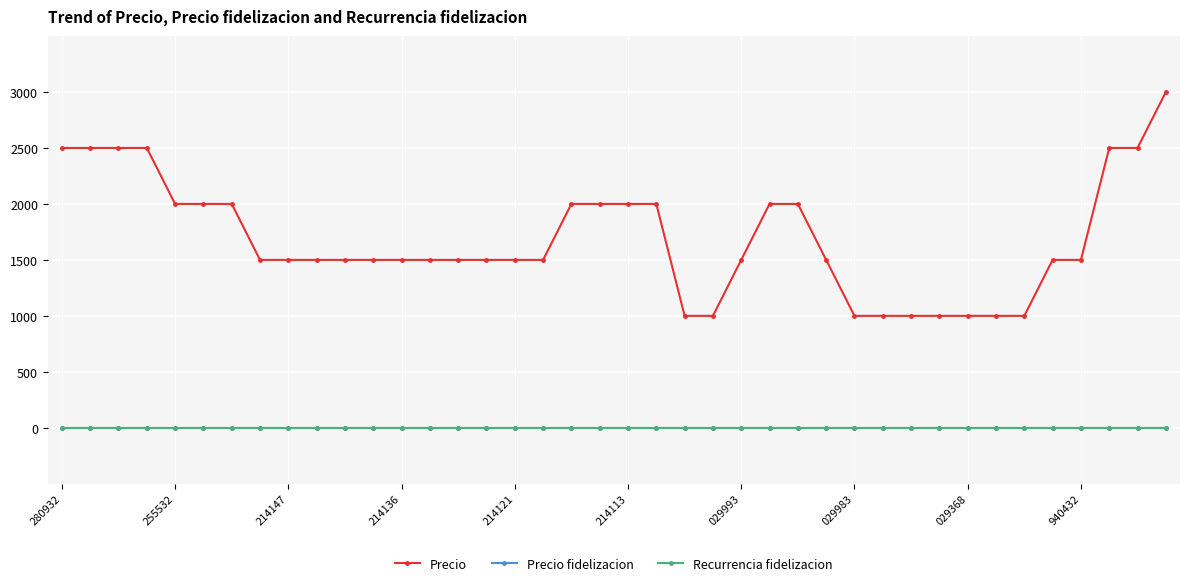

Is this an area chart (filled region under the line)?

No